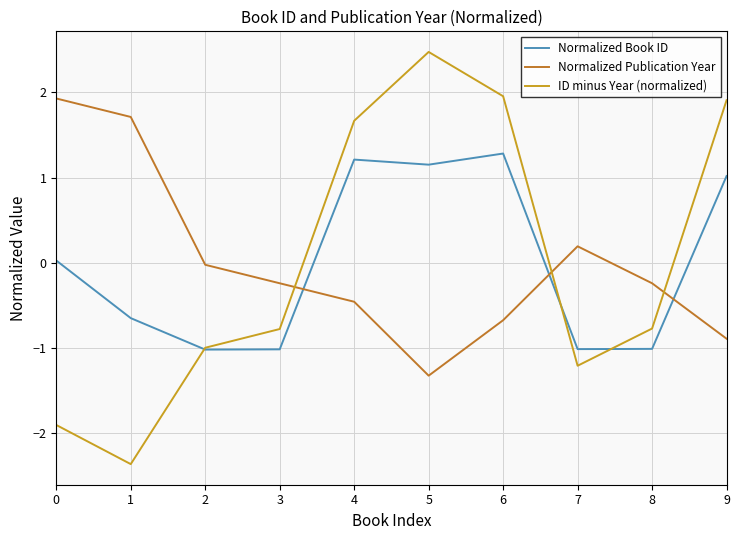

After their last crossing, which series has the higher values: Normalized Publication Year or Normalized Book ID?

Normalized Book ID